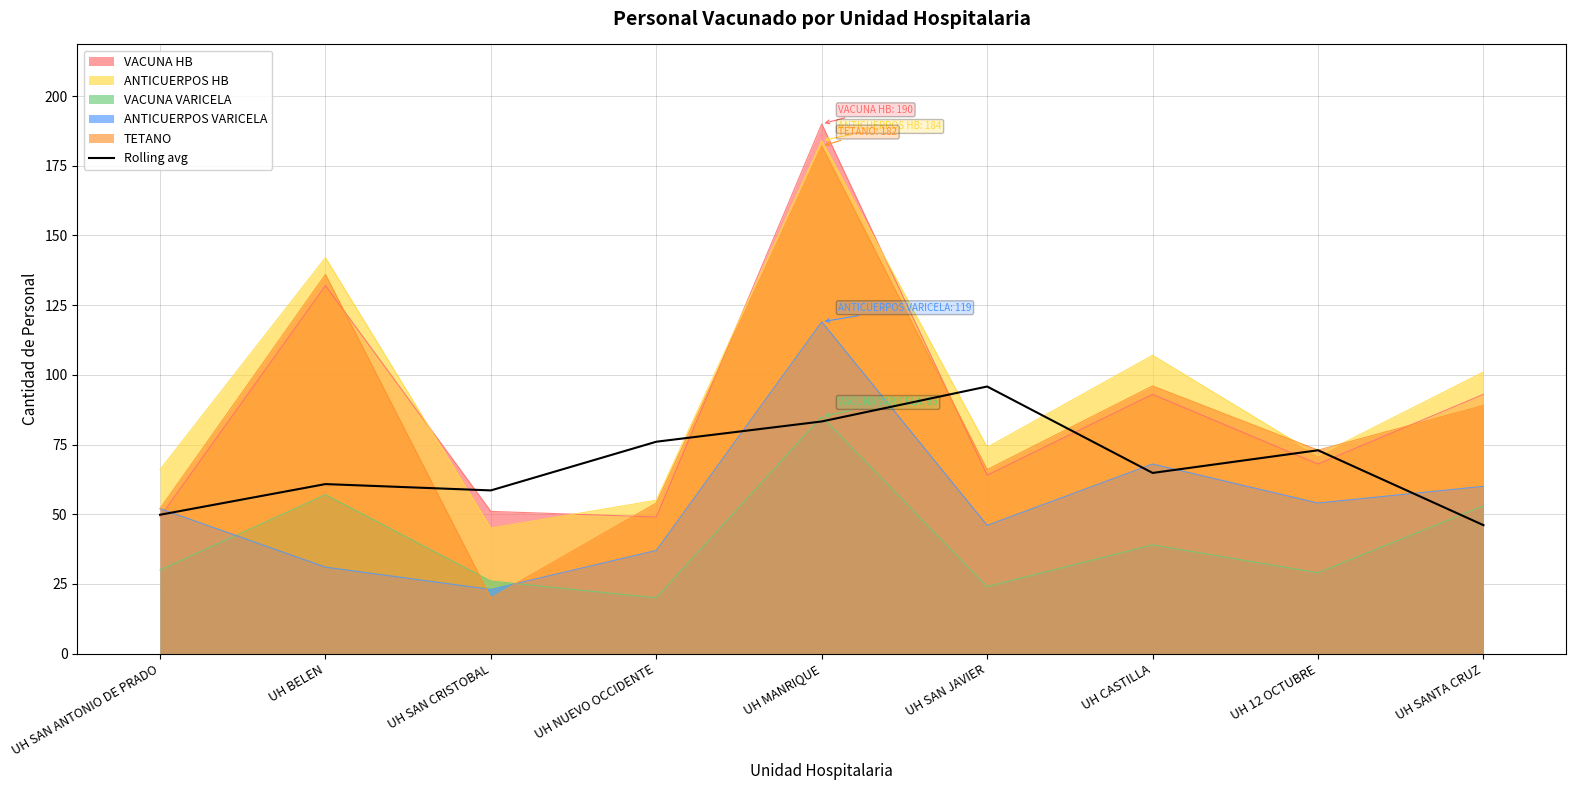

What is the minimum value shown in the chart?

20.0